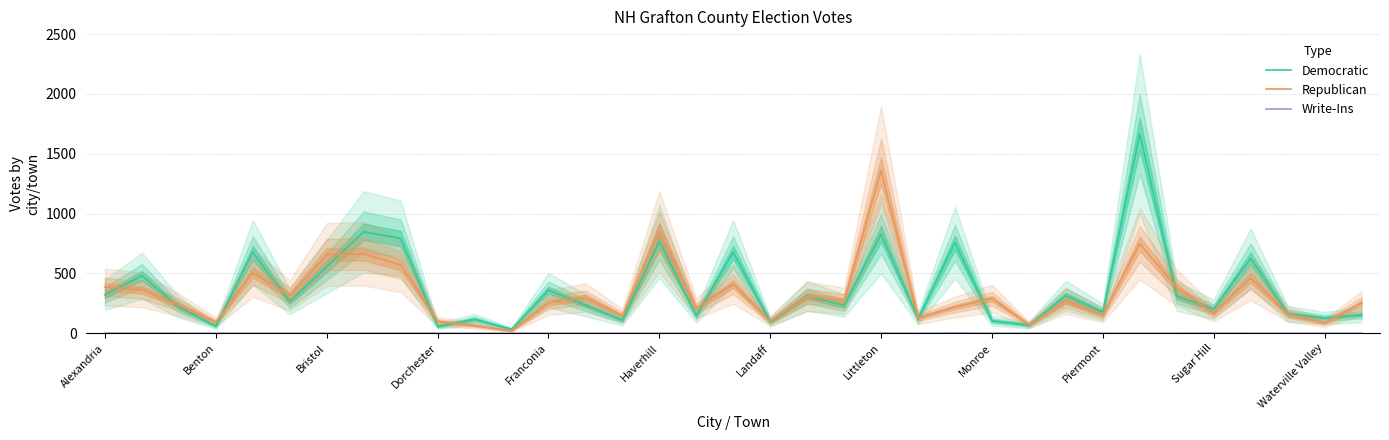

Is it true that Republican equals 252 at 34?

True